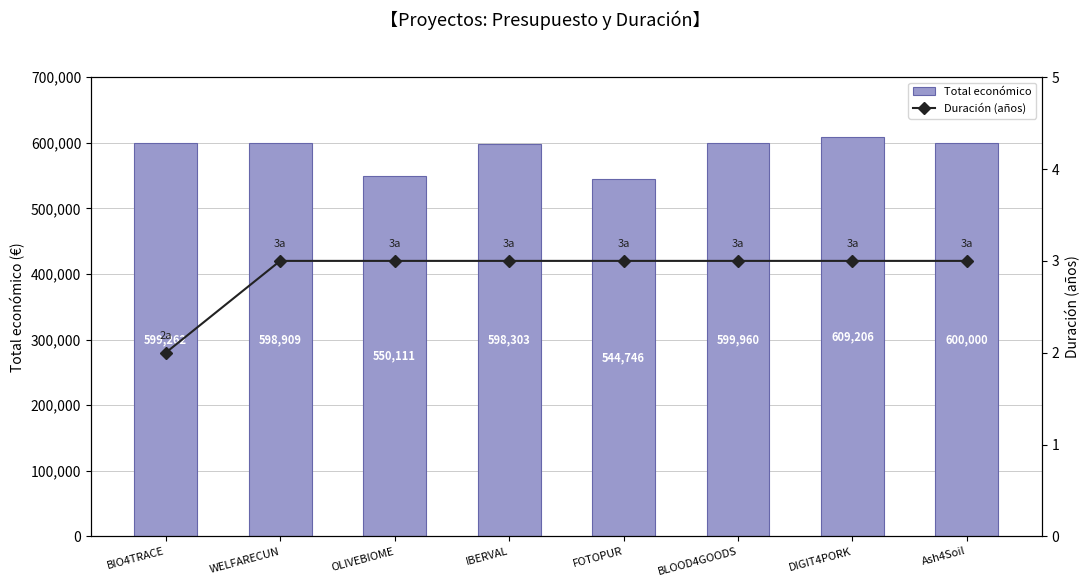

Which category has the lowest value in the Total económico series?

FOTOPUR